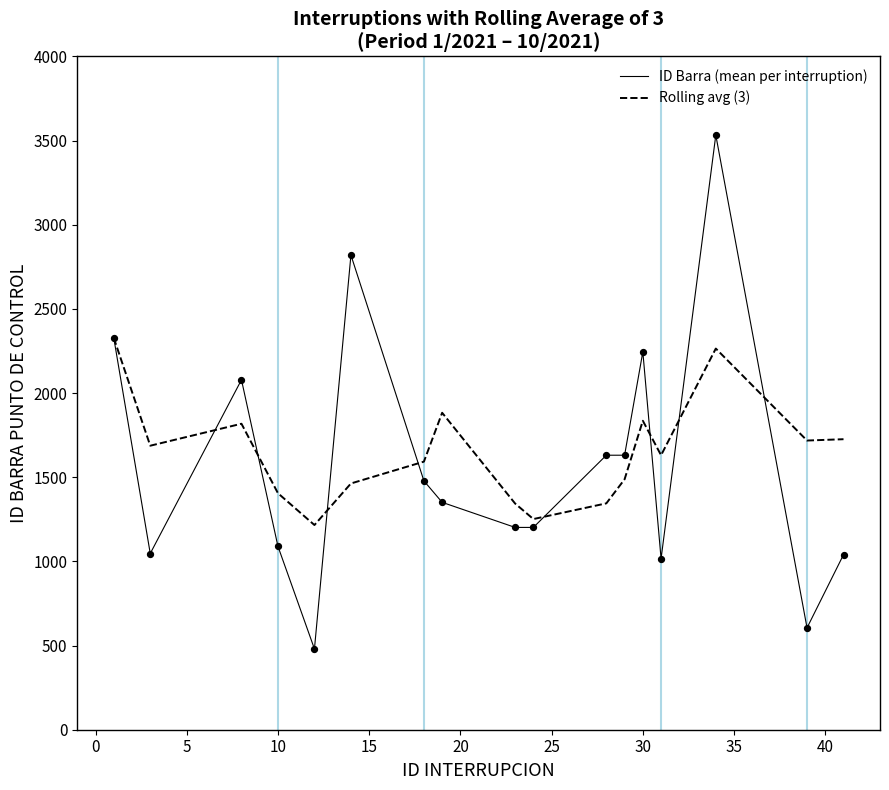

Which series has the largest range (max minus min)?

ID Barra (mean per interruption)